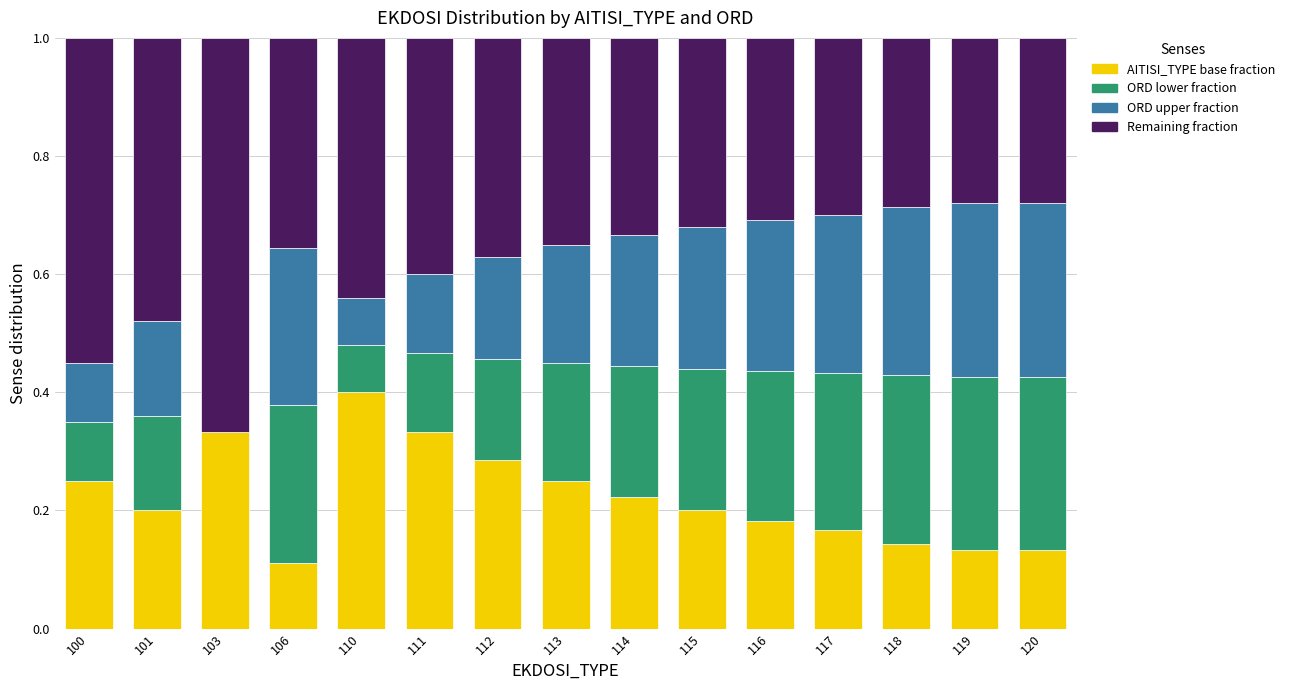

What is the total value across all series at 119?

1.0